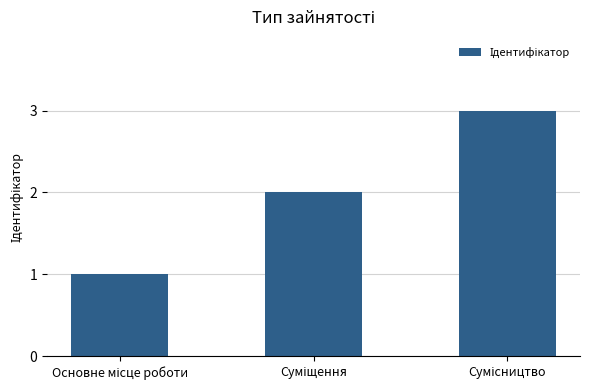

What is the maximum value shown in the chart?

3